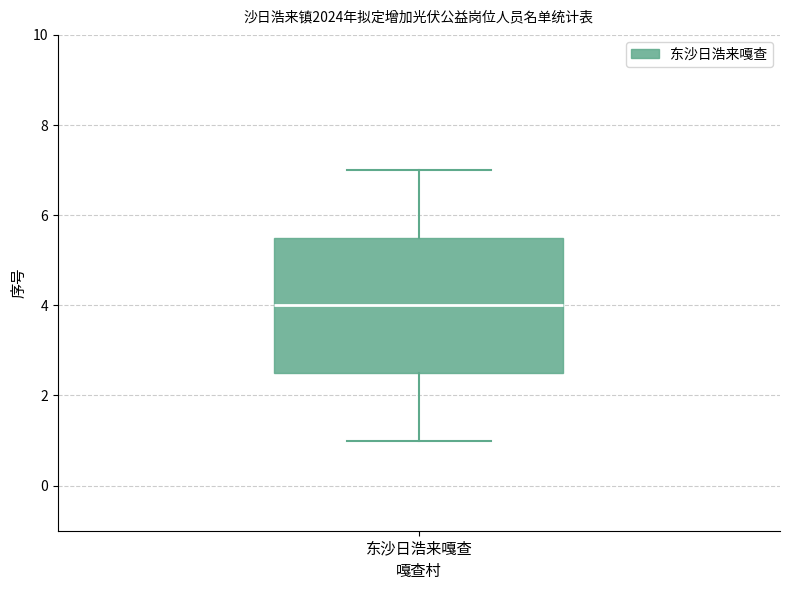

Read this box plot against the y-axis: the position of the median line, the range covered by the box, and the ends of both whiskers. The values are not printed on the chart, so give them approximately, as read against the axis.

median 4.0, box 2.6 to 5.6, whiskers 1.0 to 7.0